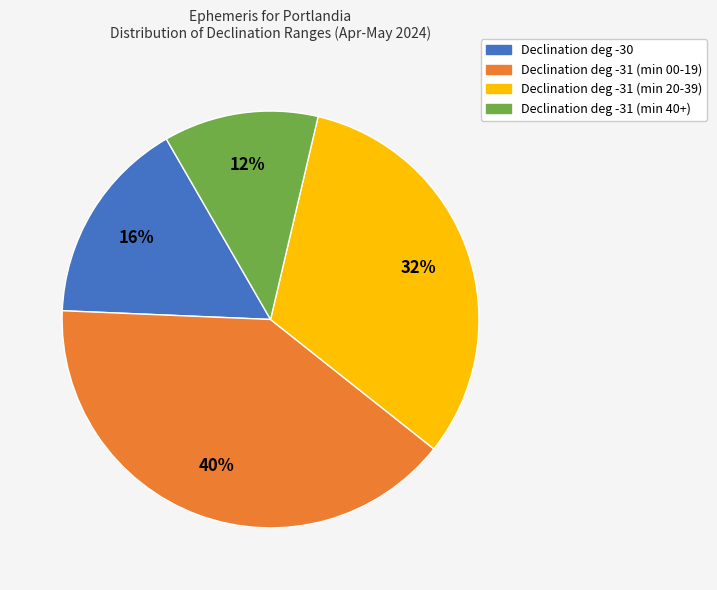

To the nearest percent, what is the combined percentage of Declination deg -31 (min 00-19) and Declination deg -31 (min 20-39)?

72%